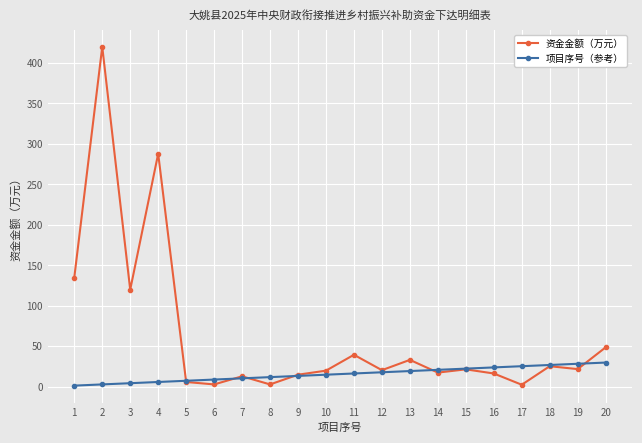

How many data points in 项目序号（参考） are above 16?

10